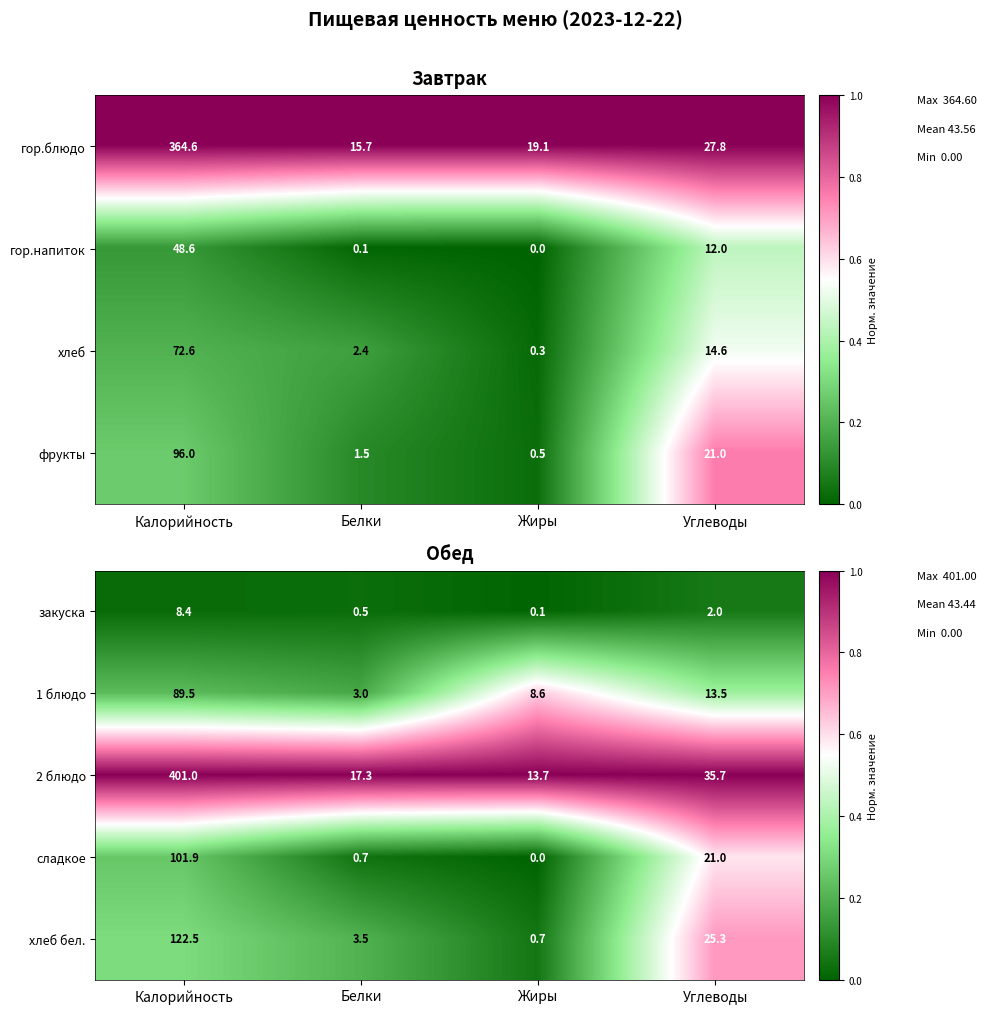

True or false: 1 блюдо has a value of 1.0 at Белки.

False